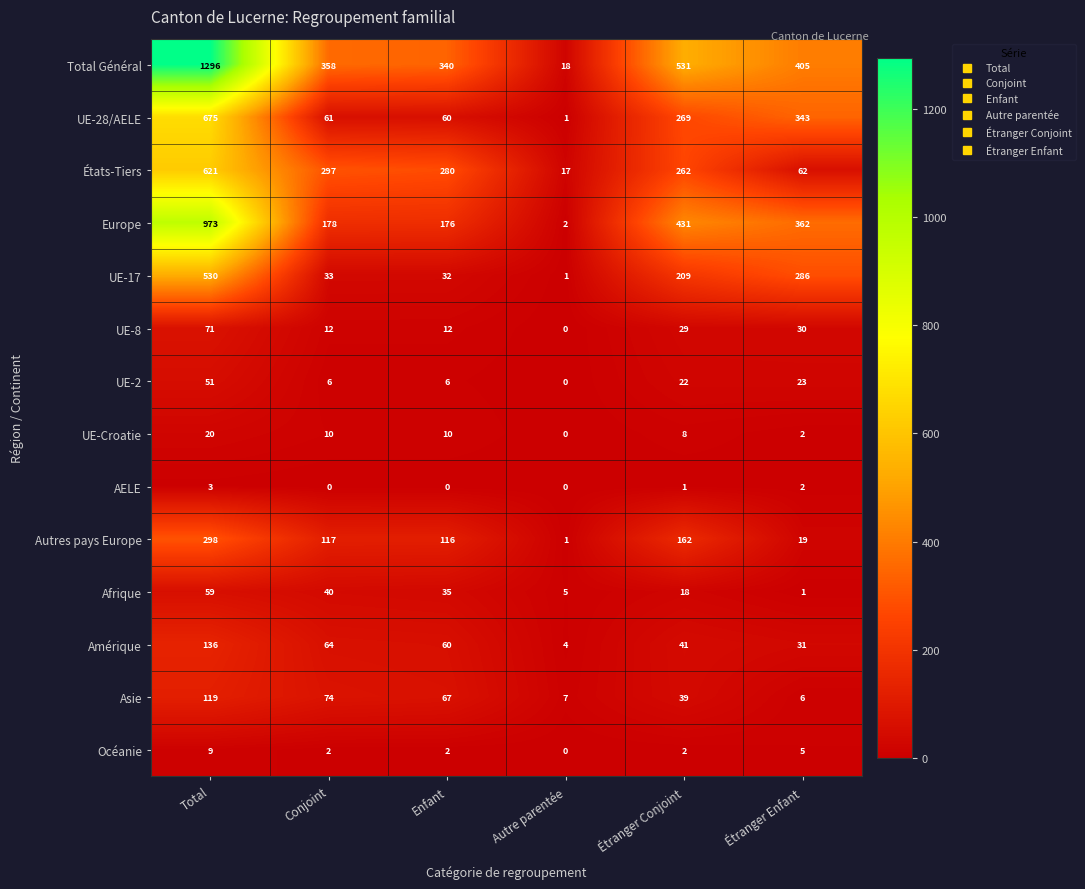

Where is UE-2 nearest to the value 25?

Étranger Enfant